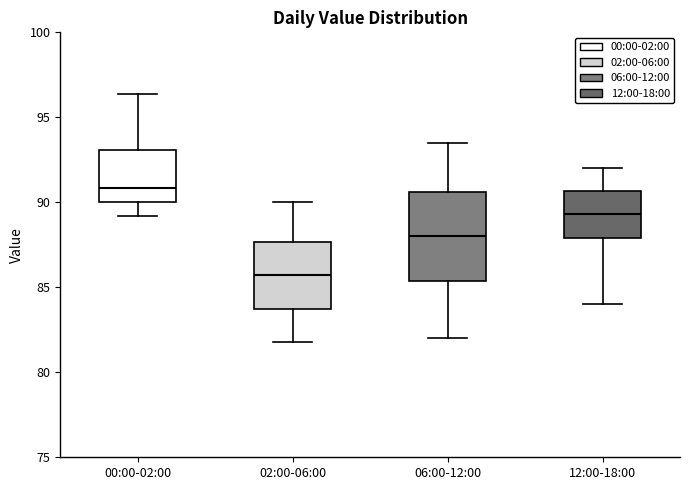

Reading left to right, transcribe this box plot: for each box, give where its median line is, the range the box spans, and where its two whiskers end, as read against the y-axis. The values are not printed on the chart, so give them approximately, as read against the axis.

00:00-02:00: median 91.0, box 90.0 to 93.0, whiskers 89.0 to 96.5
02:00-06:00: median 85.5, box 84.0 to 87.5, whiskers 82.0 to 90.0
06:00-12:00: median 88.0, box 85.5 to 90.5, whiskers 82.0 to 93.5
12:00-18:00: median 89.5, box 88.0 to 90.5, whiskers 84.0 to 92.0